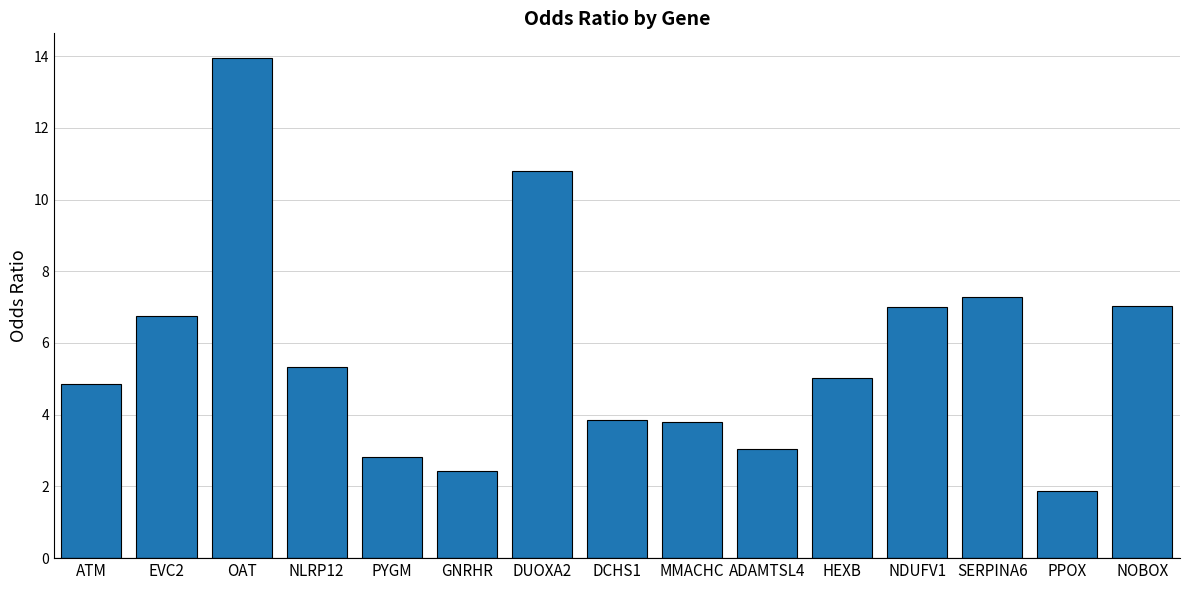

What is the sum of all values?

85.8